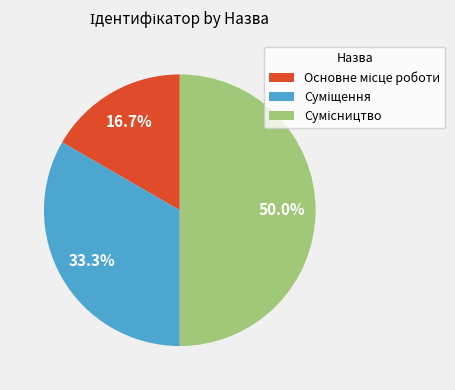

Count the number of slices in the pie.

3